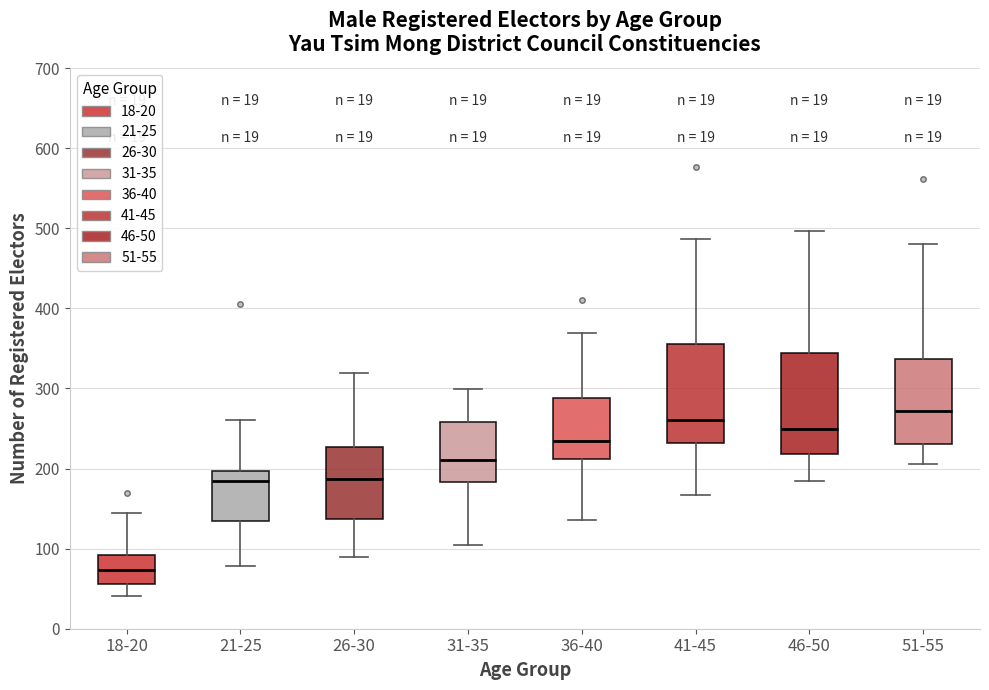

Reading left to right, transcribe this box plot: for each box, give where its median line is, the range the box spans, and where its two whiskers end, as read against the y-axis. The values are not printed on the chart, so give them approximately, as read against the axis.

18-20: median 70, box 60 to 90, whiskers 40 to 140
21-25: median 190, box 130 to 200, whiskers 80 to 260
26-30: median 190, box 140 to 230, whiskers 90 to 320
31-35: median 210, box 180 to 260, whiskers 100 to 300
36-40: median 230, box 210 to 290, whiskers 140 to 370
41-45: median 260, box 230 to 360, whiskers 170 to 490
46-50: median 250, box 220 to 340, whiskers 180 to 500
51-55: median 270, box 230 to 340, whiskers 210 to 480